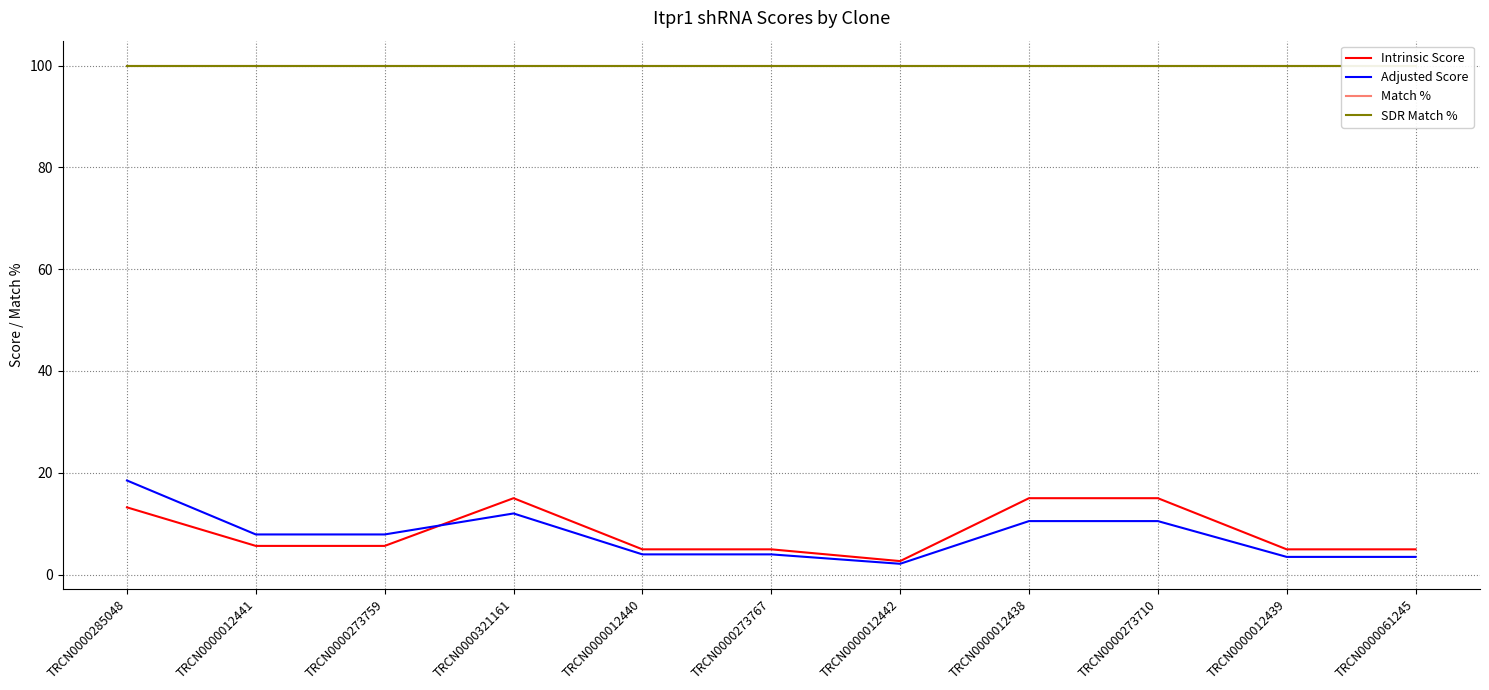

True or false: Intrinsic Score and SDR Match % intersect in this chart.

False